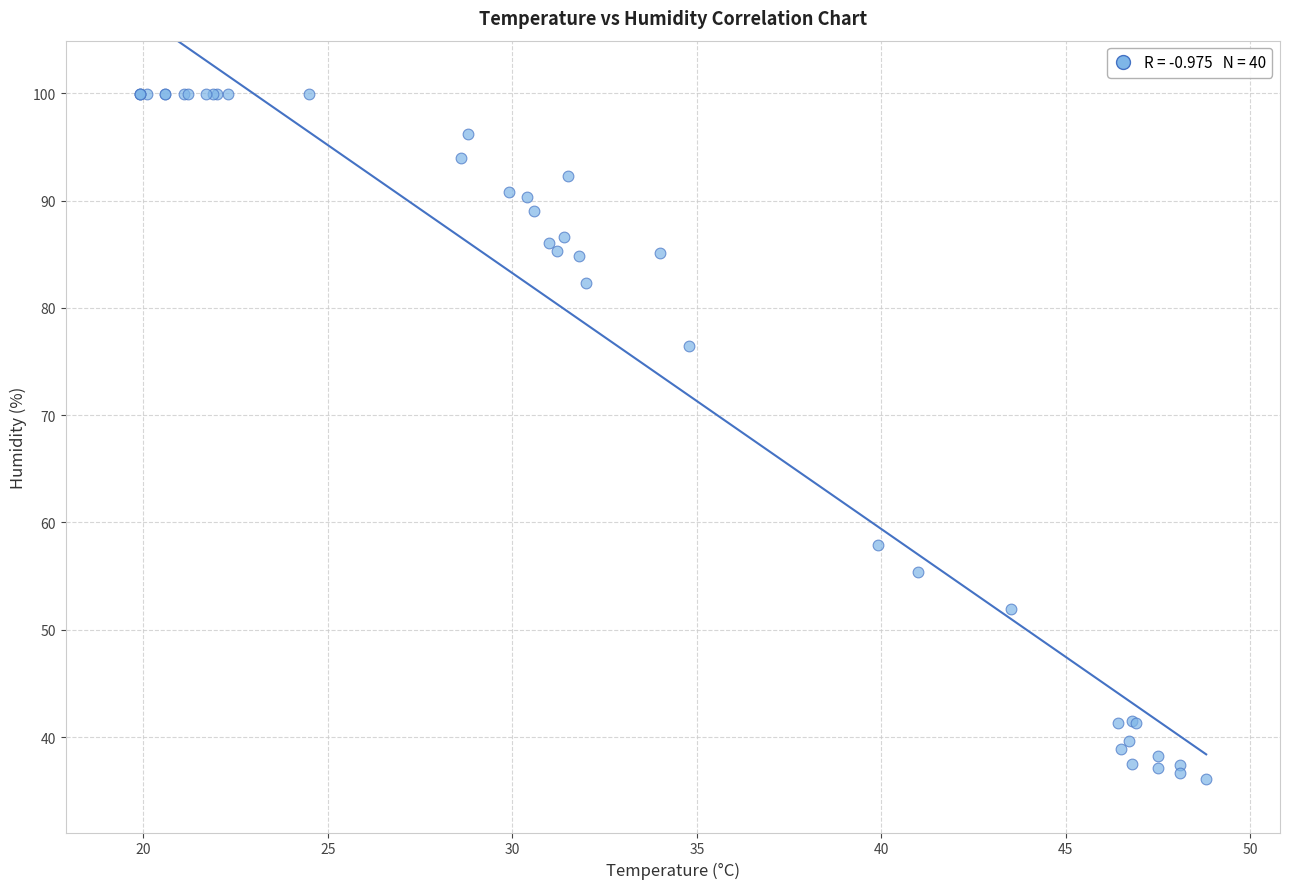

What Y value in the scatter plot is closest to 68?

76.4